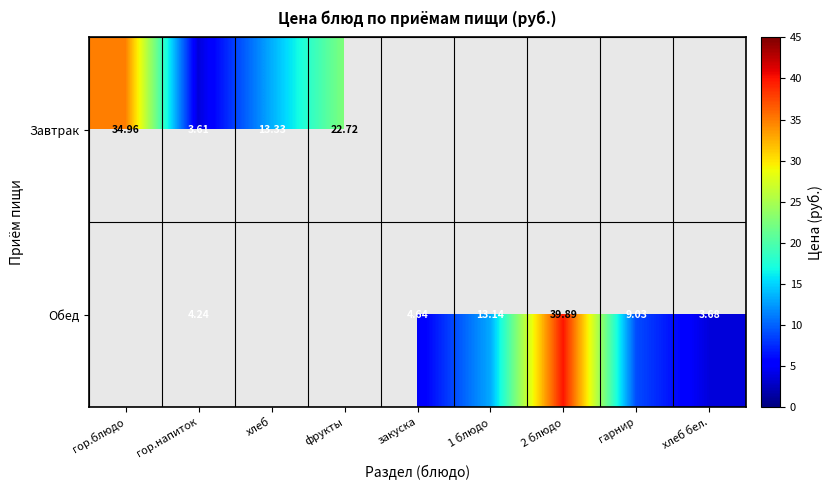

Is it true that Обед equals 5.6 at гарнир?

False